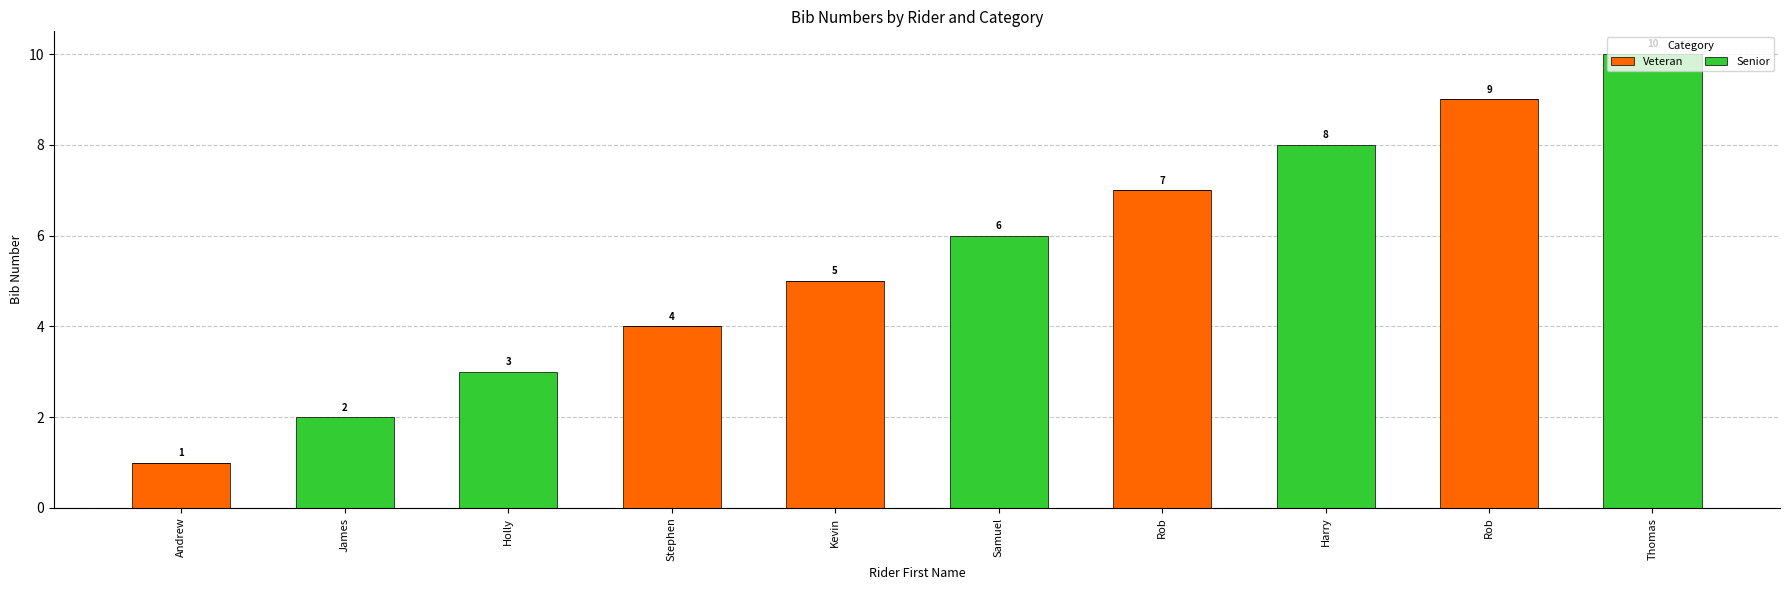

Does the chart contain stacked bars?

Yes